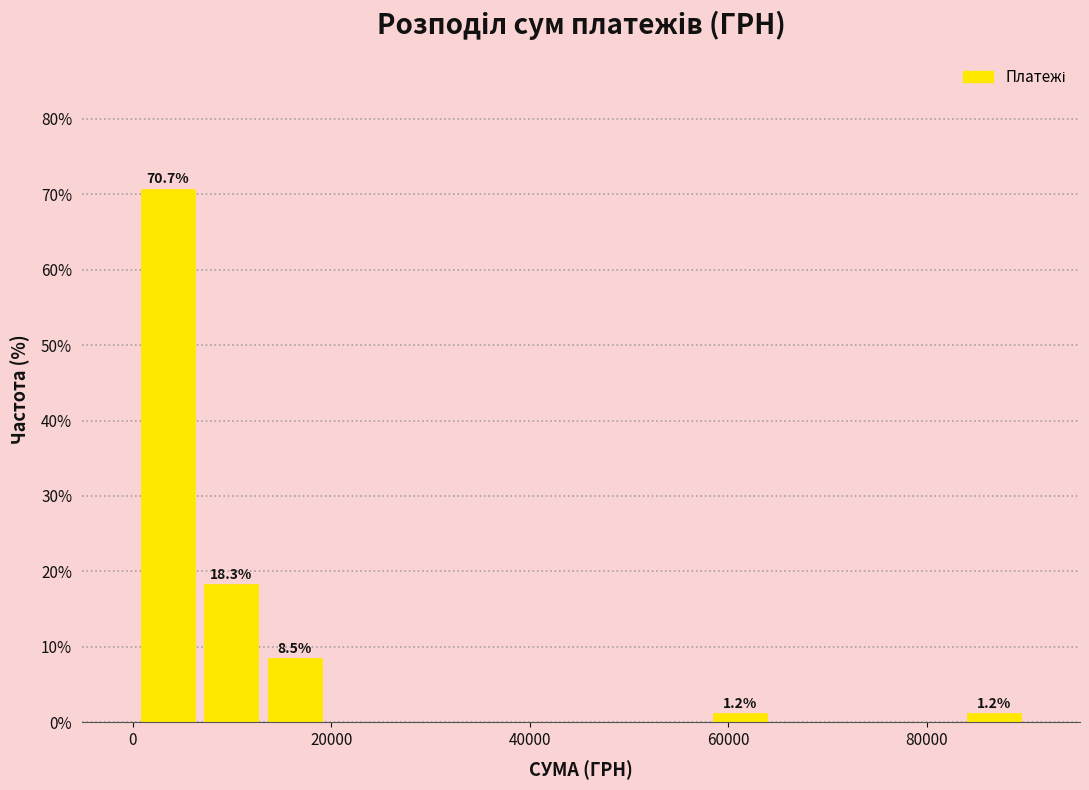

Read against the x-axis, roughly where is the centre of the tallest bar?

4000